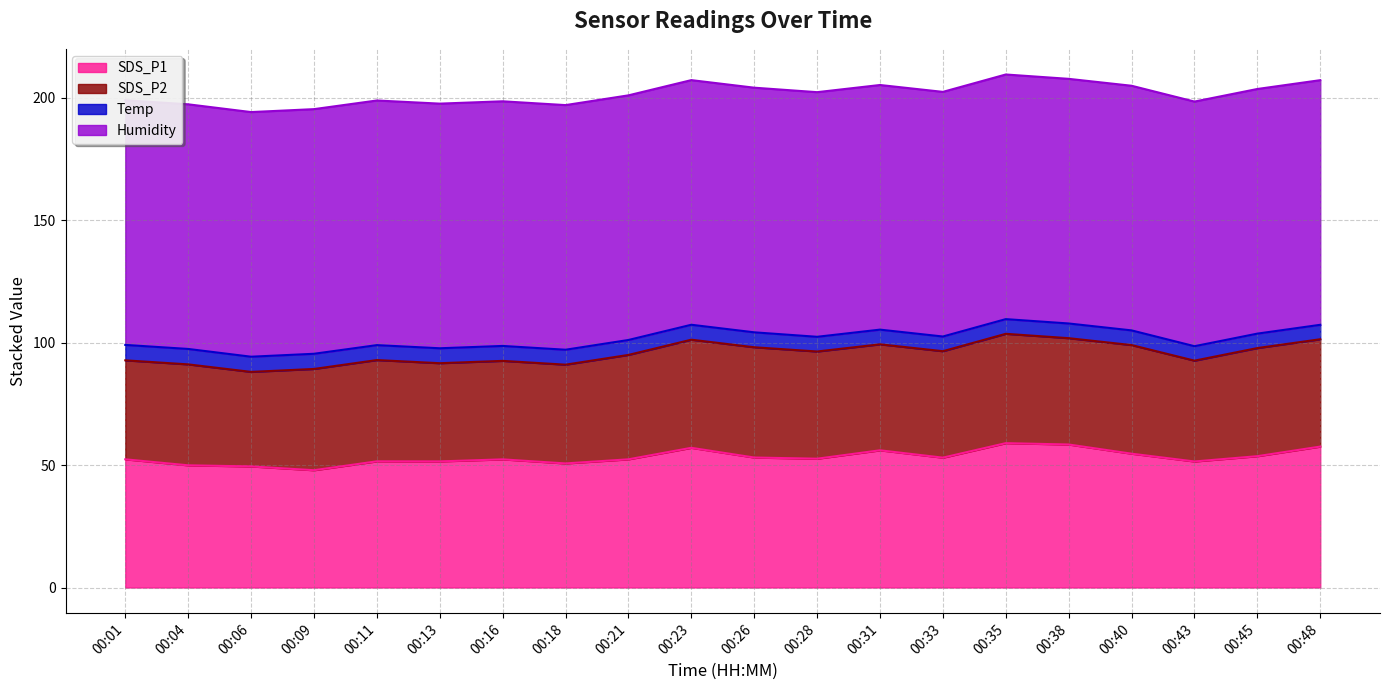

What are all the series names shown in the legend?

SDS_P1, SDS_P2, Temp, Humidity